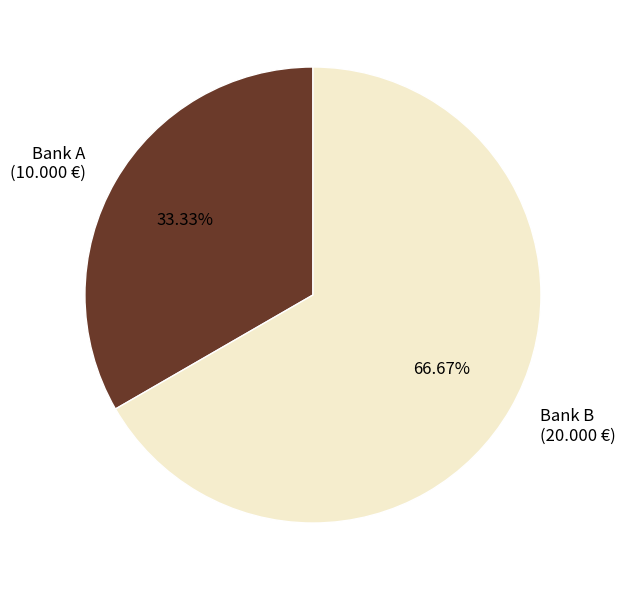

Combined, what portion of the pie is Bank B and Bank A?

100.0%